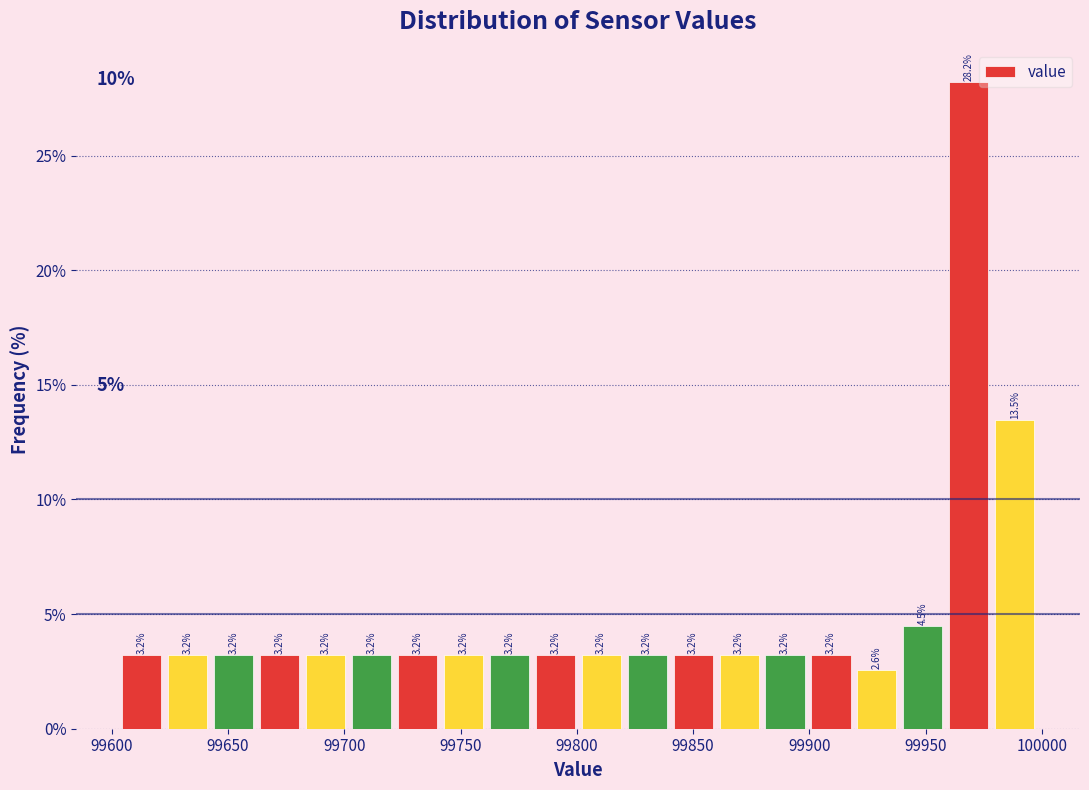

Read against the x-axis, roughly where is the centre of the tallest bar?

99970